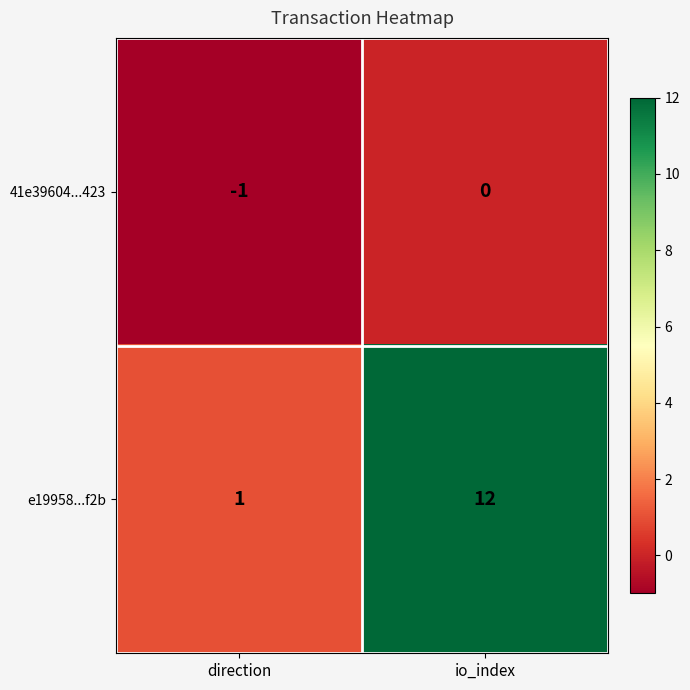

At how many categories does at least one series exceed 10?

1